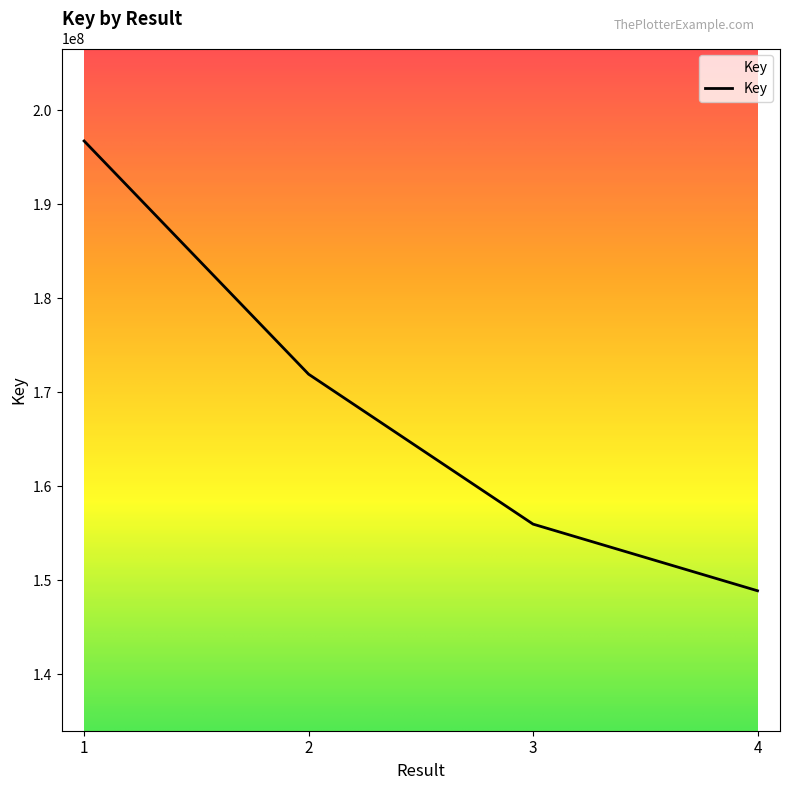

Reading left to right, extract all data points from this chart.

196751040	171938184	155985283	148893642